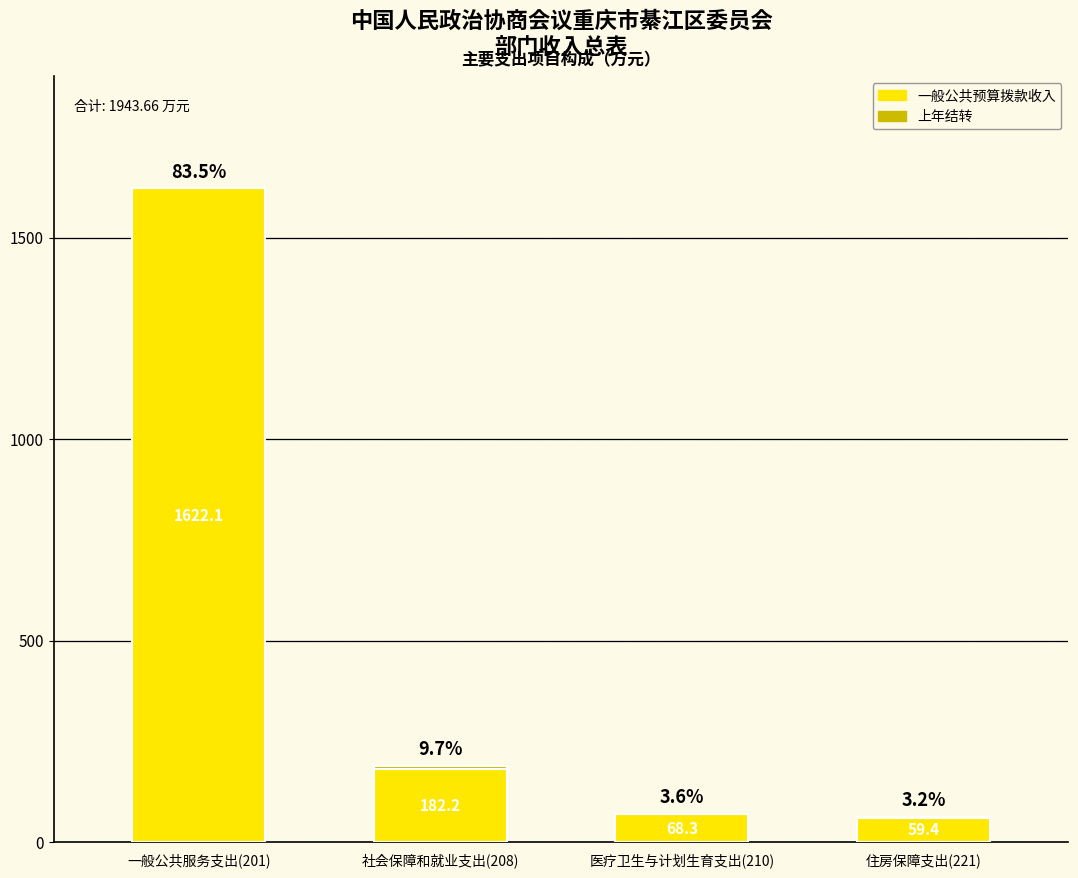

True or false: 一般公共预算拨款收入 has a value of 42.2 at 社会保障和就业支出(208).

False